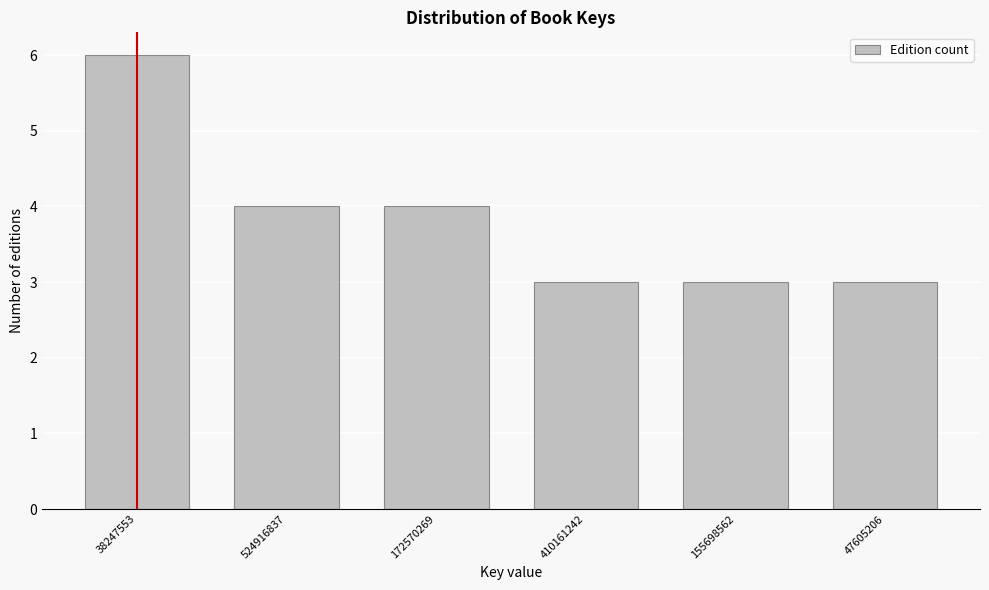

Reading left to right, extract all data points from this chart.

38247553=6	524916837=4	172570269=4	410161242=3	155698562=3	47605206=3